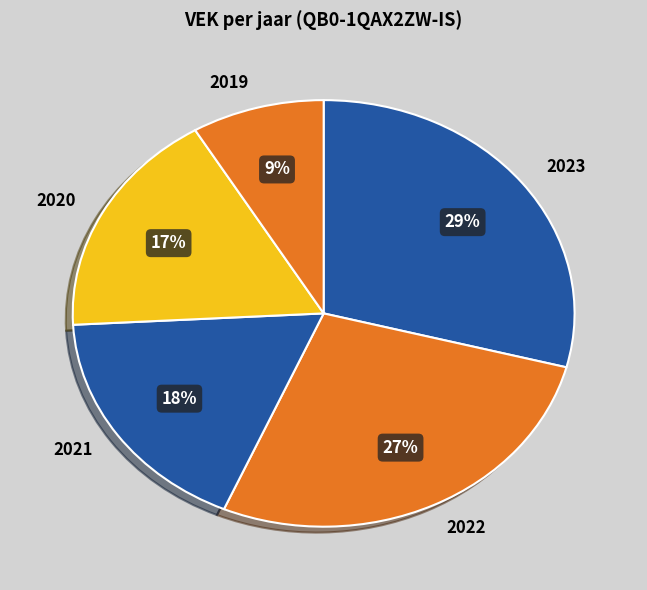

To the nearest percent, what is the average slice percentage?

20%